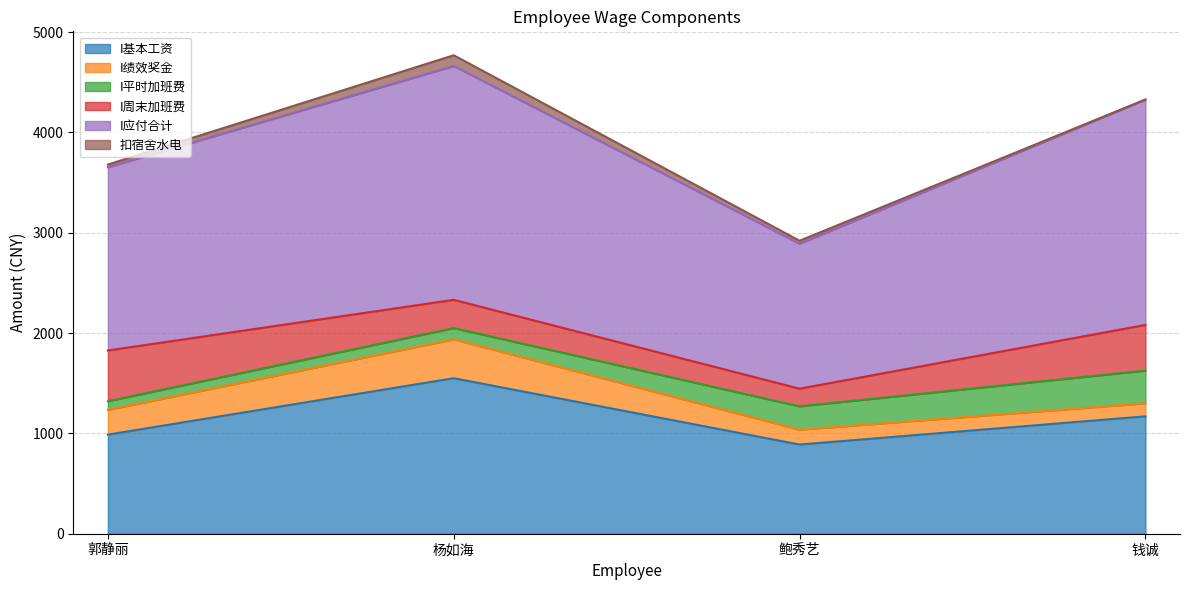

The value of 扣宿舍水电 at 郭静丽 is 41.3. True or false?

False